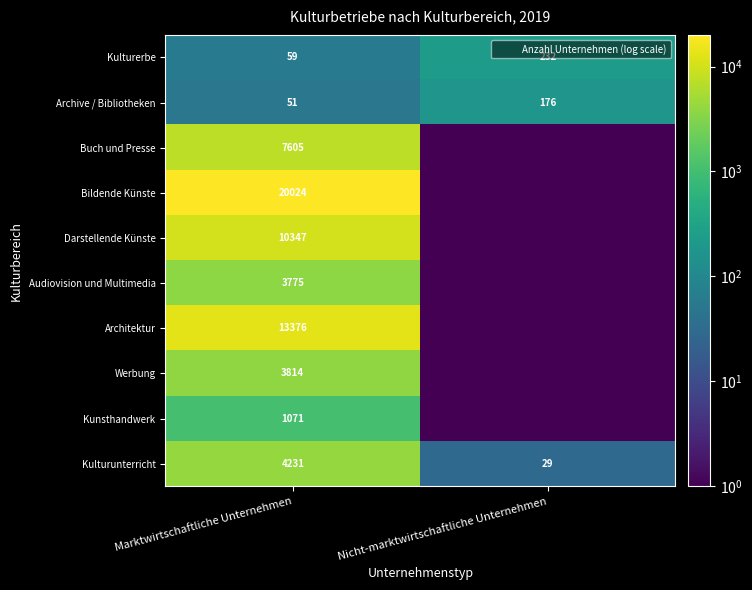

List the labels in order of Kulturerbe value, largest first.

Nicht-marktwirtschaftliche Unternehmen, Marktwirtschaftliche Unternehmen